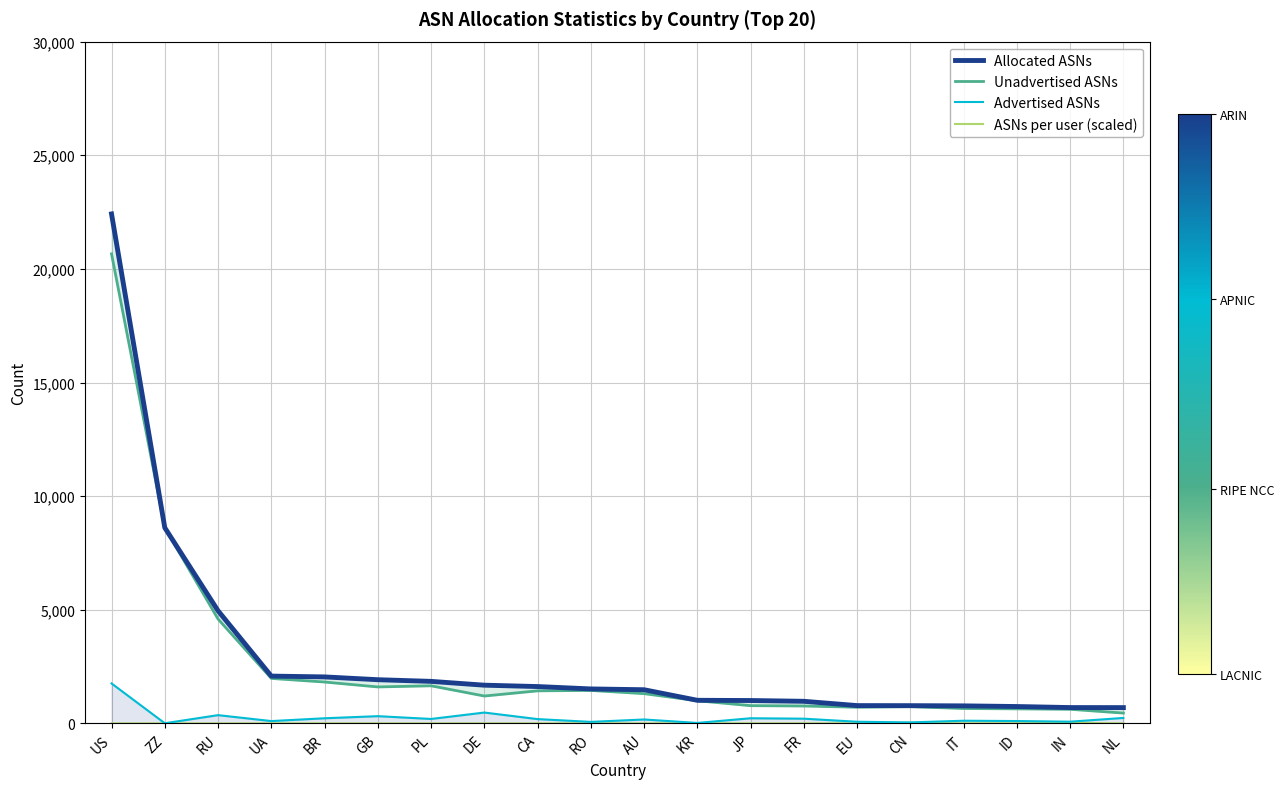

Does the chart have visible grid lines?

Yes